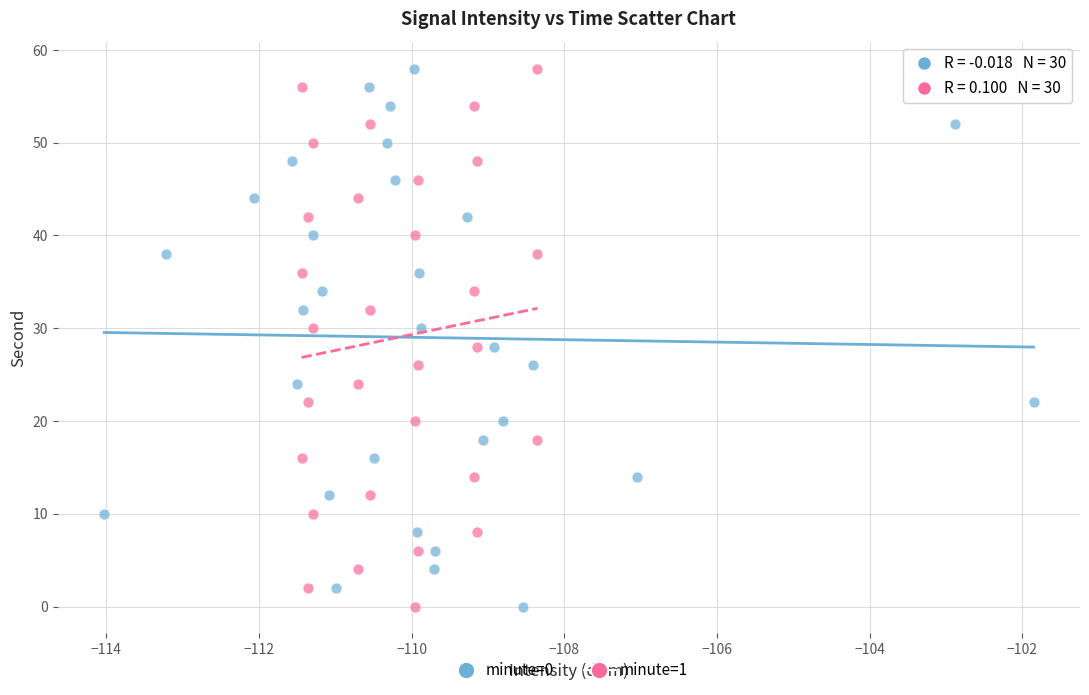

What are all the series names shown in the legend?

minute=0, minute=1